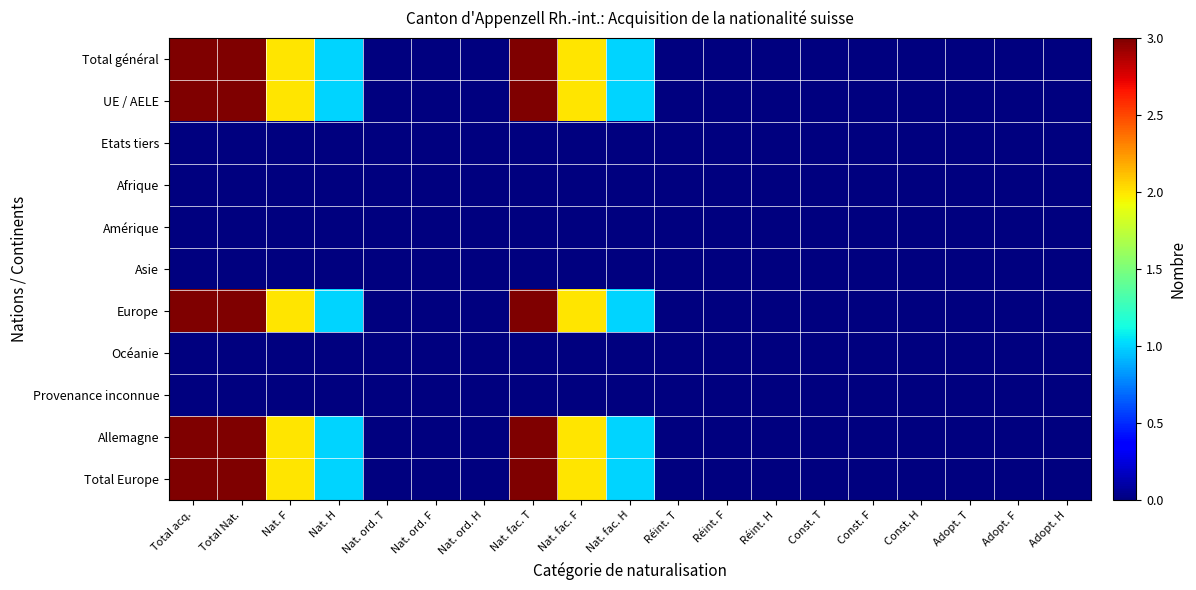

At which category is the sum across all series the highest?

Total acq.